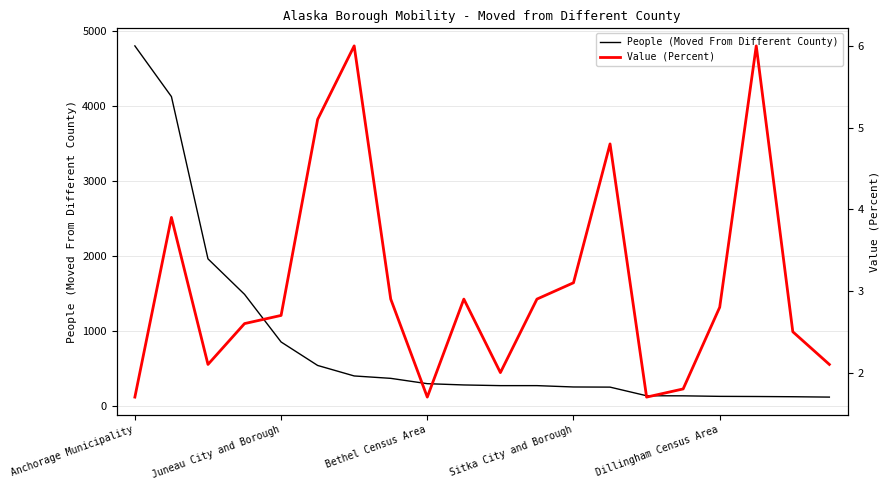

What is the maximum value for Value (Percent)?

6.0